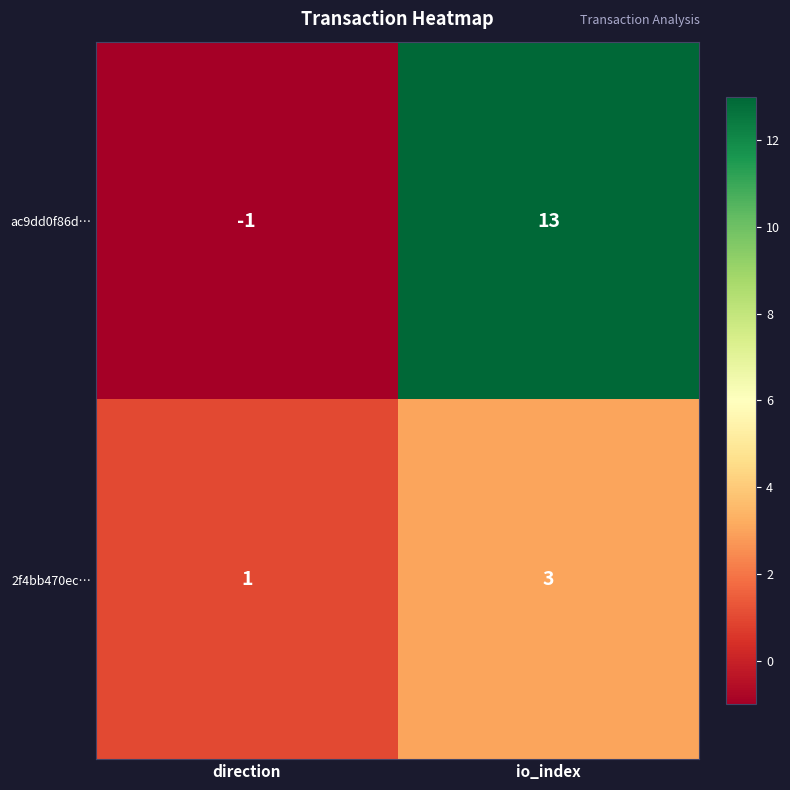

Reading left to right, what are all the values shown in this chart?

ac9dd0f86d…: direction=-1	io_index=13
2f4bb470ec…: direction=1	io_index=3